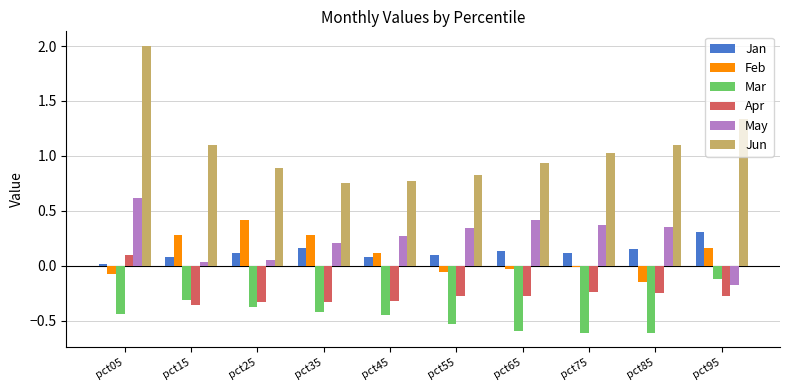

What is the difference between the second highest and minimum values in the May series?

0.6